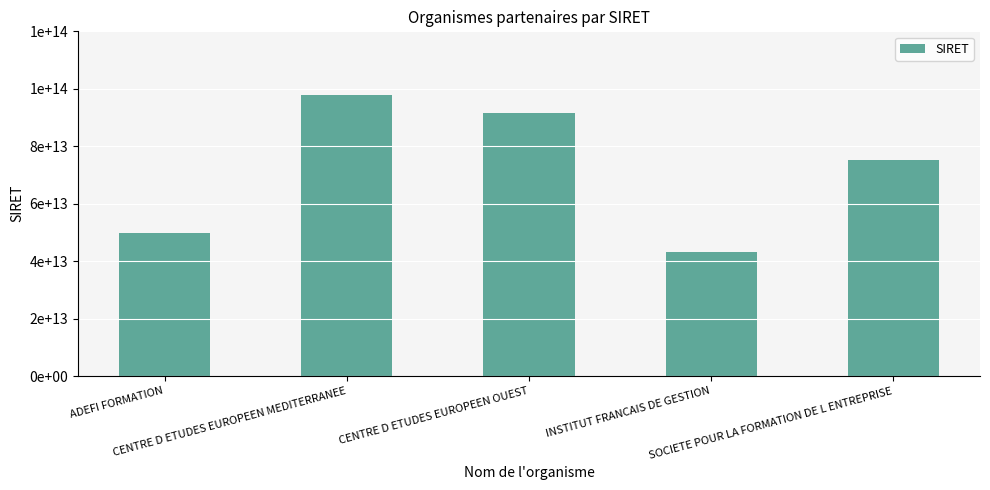

What is the sum of all values?

357693546800270